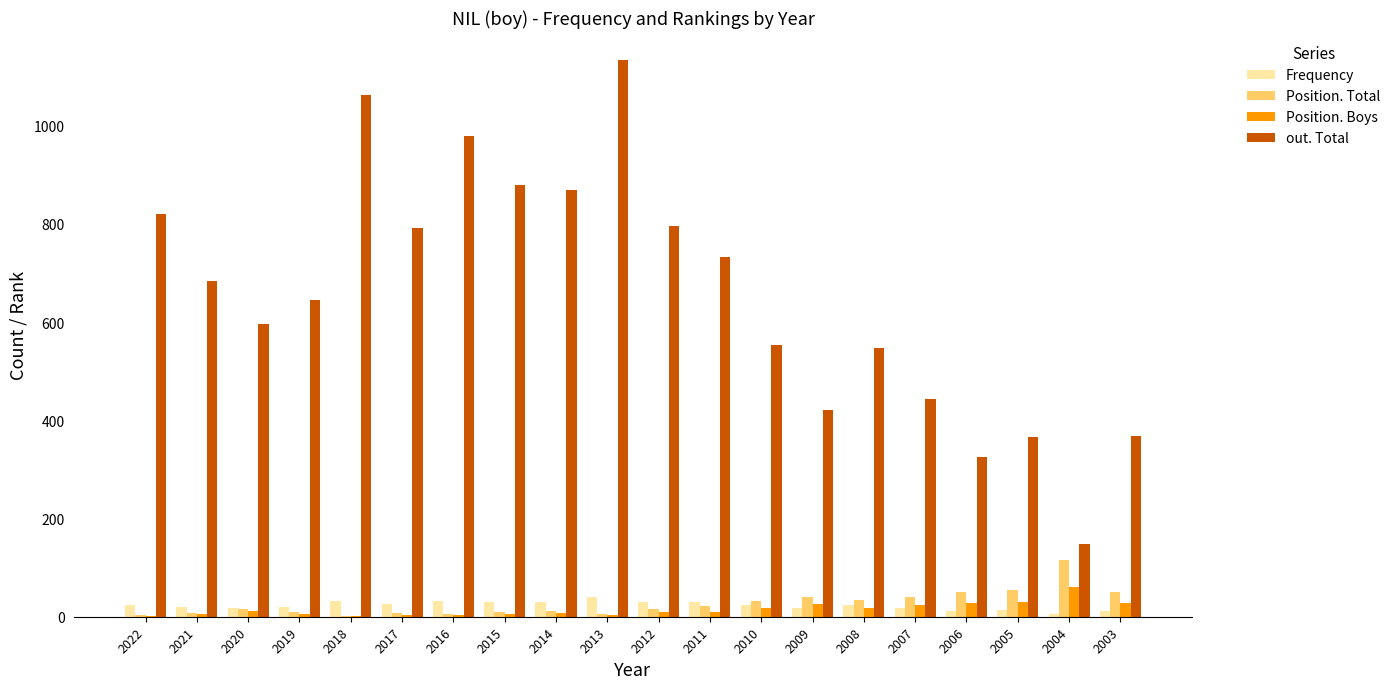

What is the sum of all Position. Boys values?

298